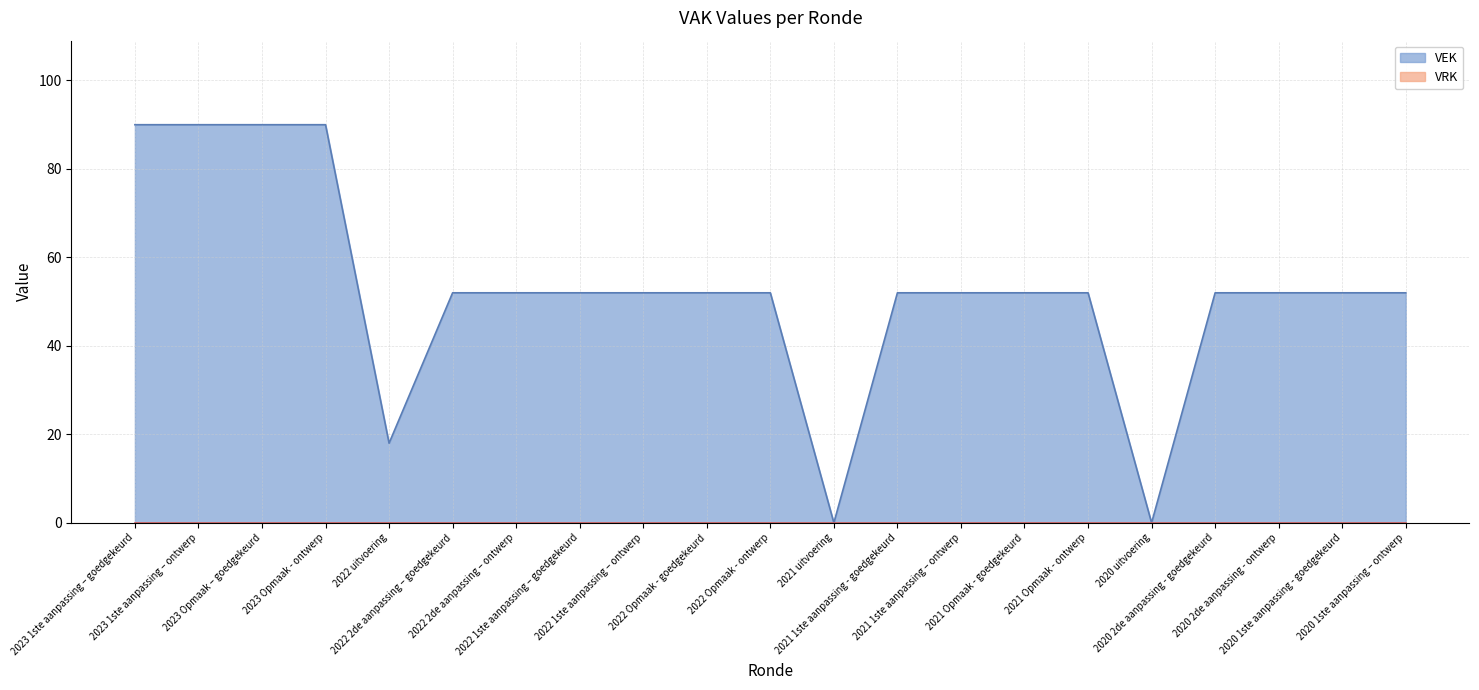

Rank the categories by value from lowest to highest.

2021 uitvoering, 2020 uitvoering, 2022 uitvoering, 2022 2de aanpassing – goedgekeurd, 2022 2de aanpassing – ontwerp, 2022 1ste aanpassing – goedgekeurd, 2022 1ste aanpassing – ontwerp, 2022 Opmaak - goedgekeurd, 2022 Opmaak - ontwerp, 2021 1ste aanpassing - goedgekeurd, 2021 1ste aanpassing – ontwerp, 2021 Opmaak - goedgekeurd, 2021 Opmaak - ontwerp, 2020 2de aanpassing - goedgekeurd, 2020 2de aanpassing - ontwerp, 2020 1ste aanpassing - goedgekeurd, 2020 1ste aanpassing – ontwerp, 2023 1ste aanpassing – goedgekeurd, 2023 1ste aanpassing – ontwerp, 2023 Opmaak – goedgekeurd, 2023 Opmaak - ontwerp